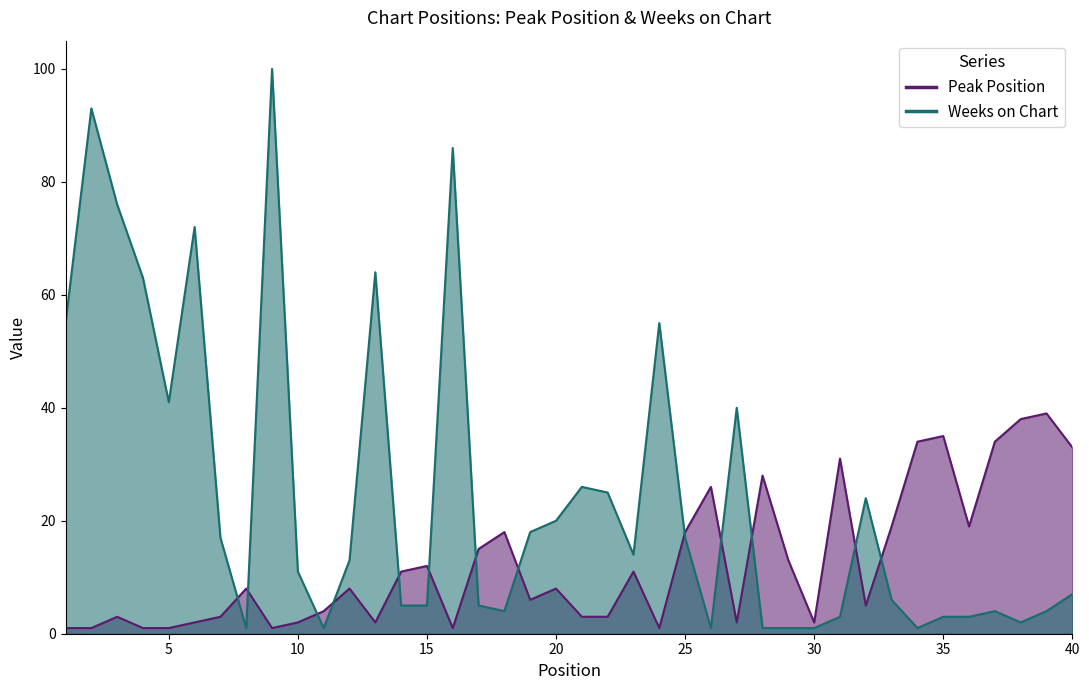

How many values in the Peak Position series are below 8?

19